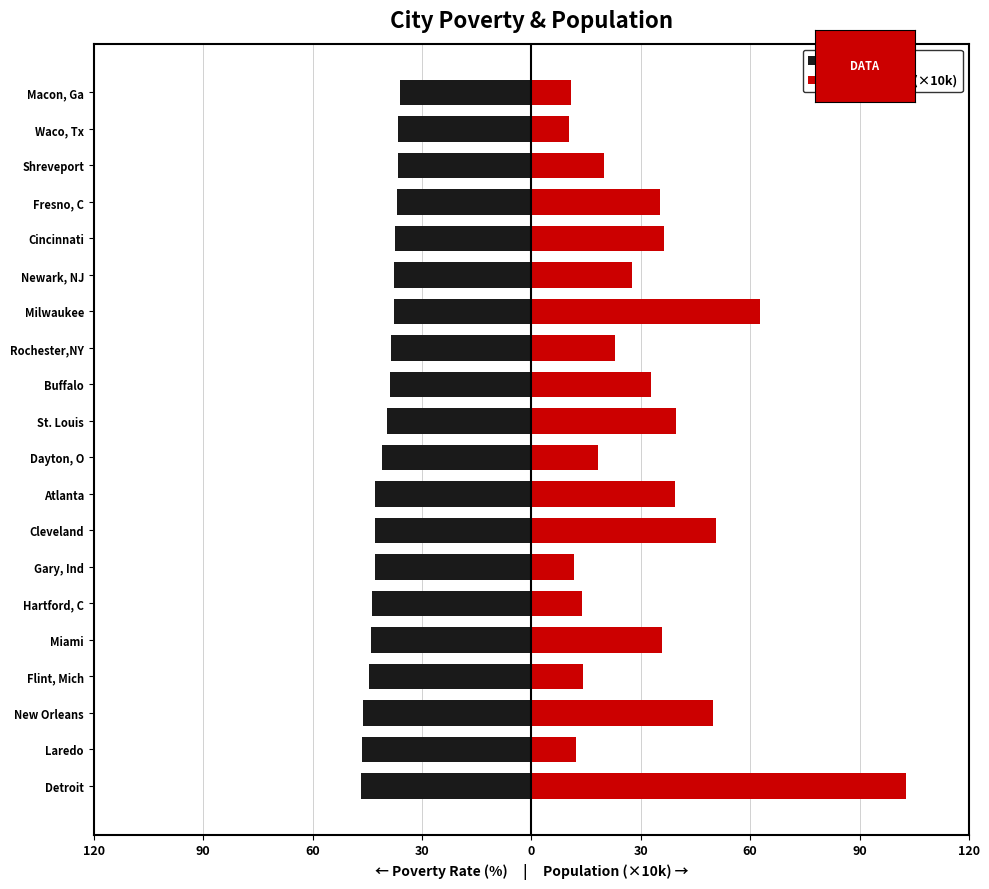

Is the value of poverty at Atlanta greater than the value of population (×10k) at Laredo?

No